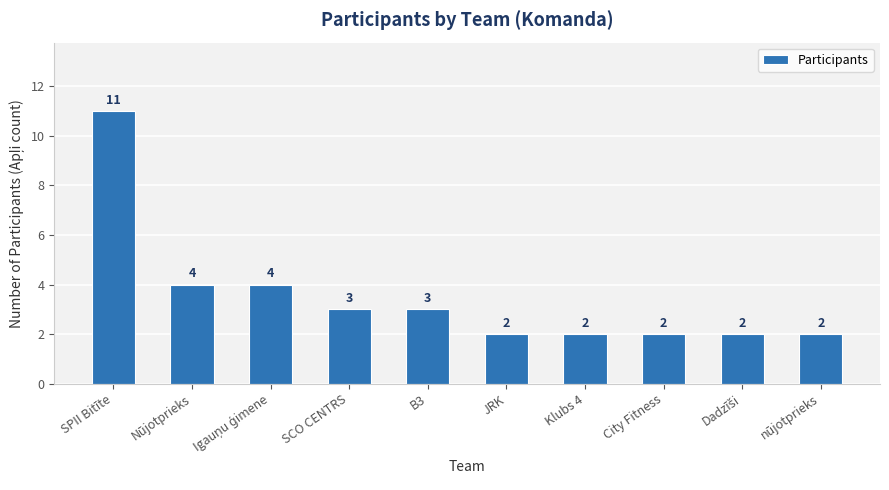

What is the value of the 9th bar from the left?

2